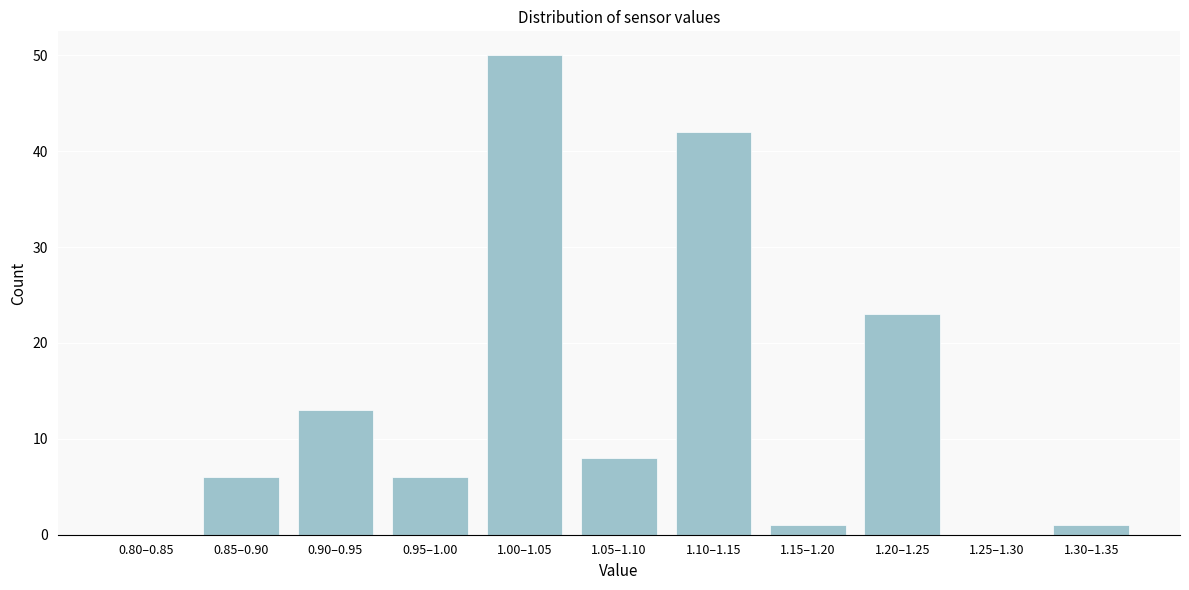

Reading left to right, what are all the values shown in this chart?

0.80–0.85=0	0.85–0.90=6	0.90–0.95=13	0.95–1.00=6	1.00–1.05=50	1.05–1.10=8	1.10–1.15=42	1.15–1.20=1	1.20–1.25=23	1.25–1.30=0	1.30–1.35=1